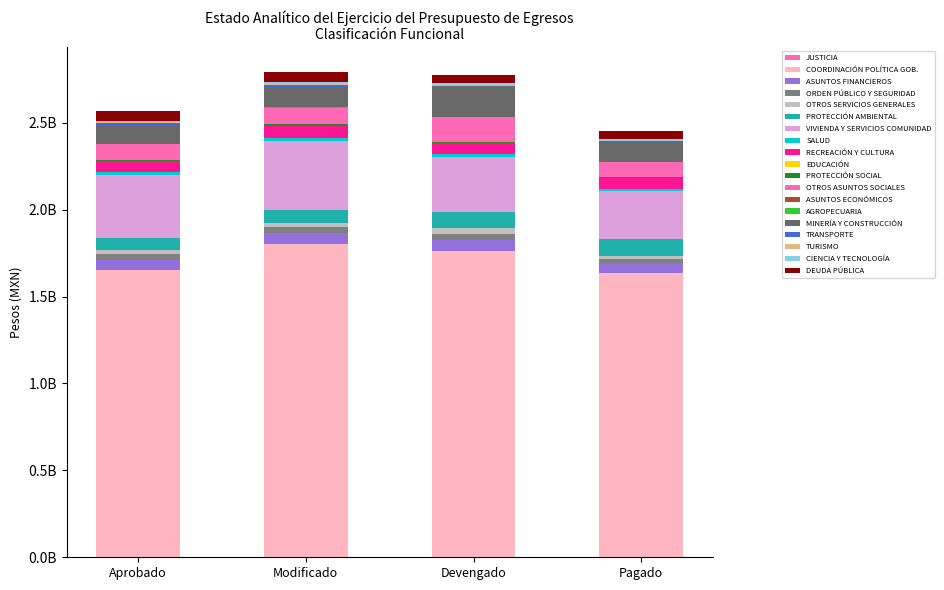

Are the bars grouped side by side (vs. stacked)?

No